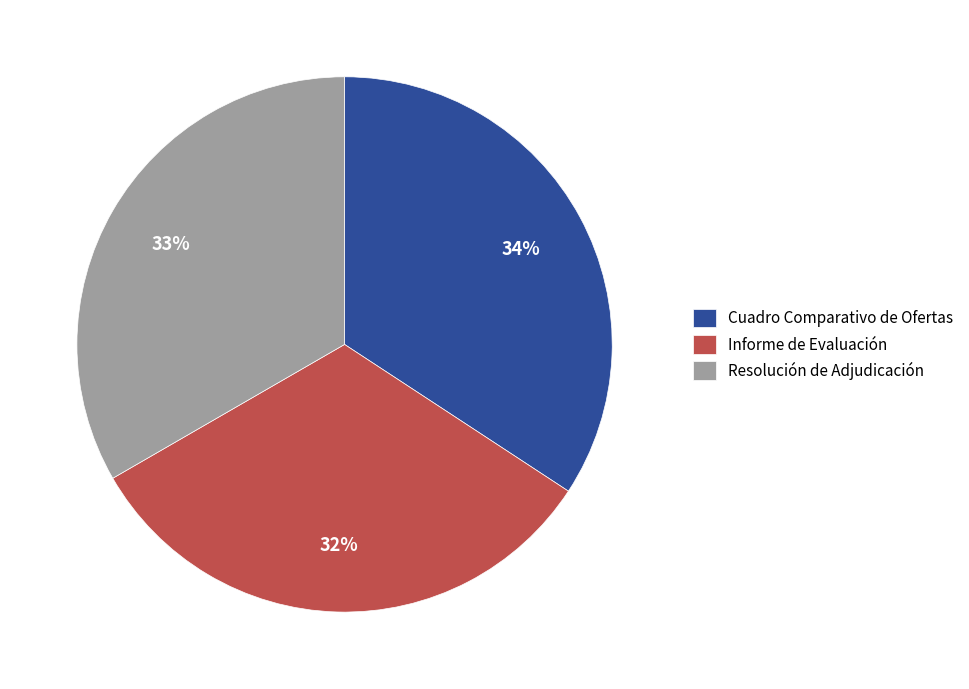

Does Resolución de Adjudicación account for over 50% of the chart?

No